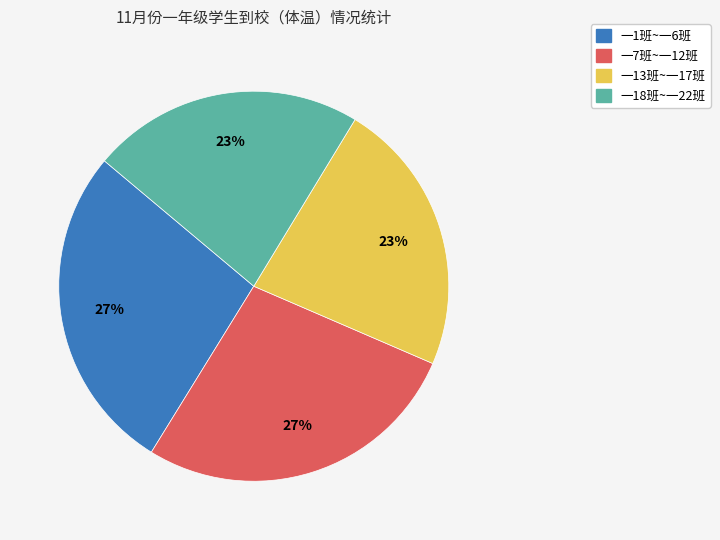

To the nearest percent, what percentage of the pie is 一1班~一6班?

27%